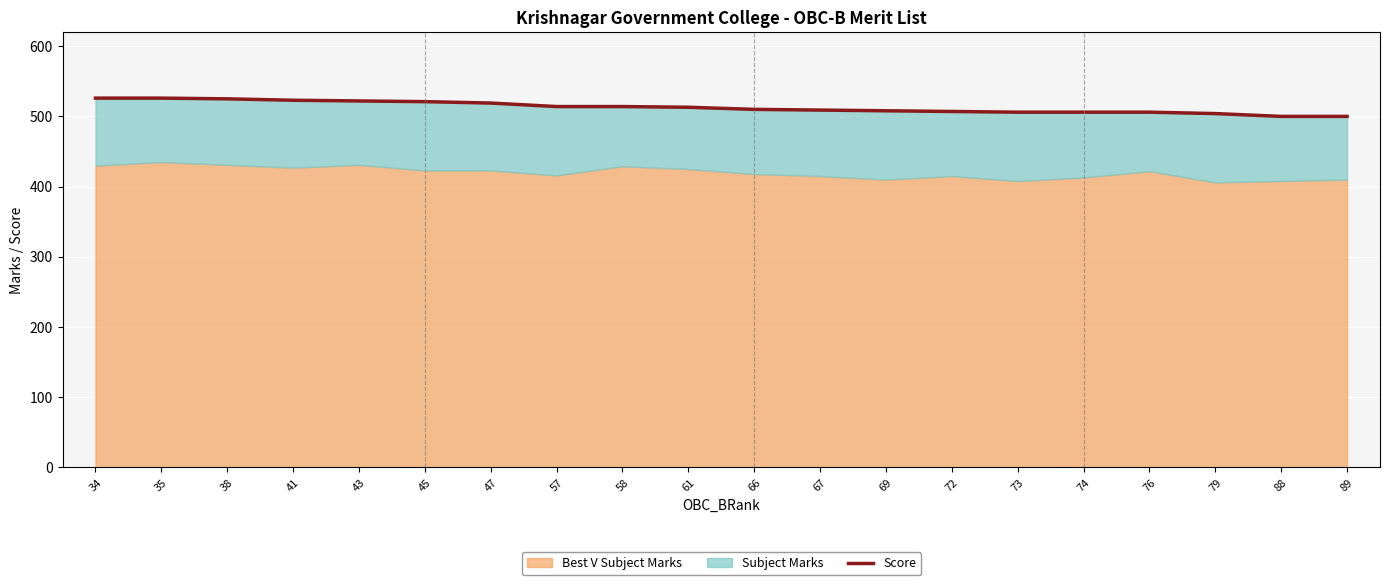

What is the minimum value shown in the chart?

500